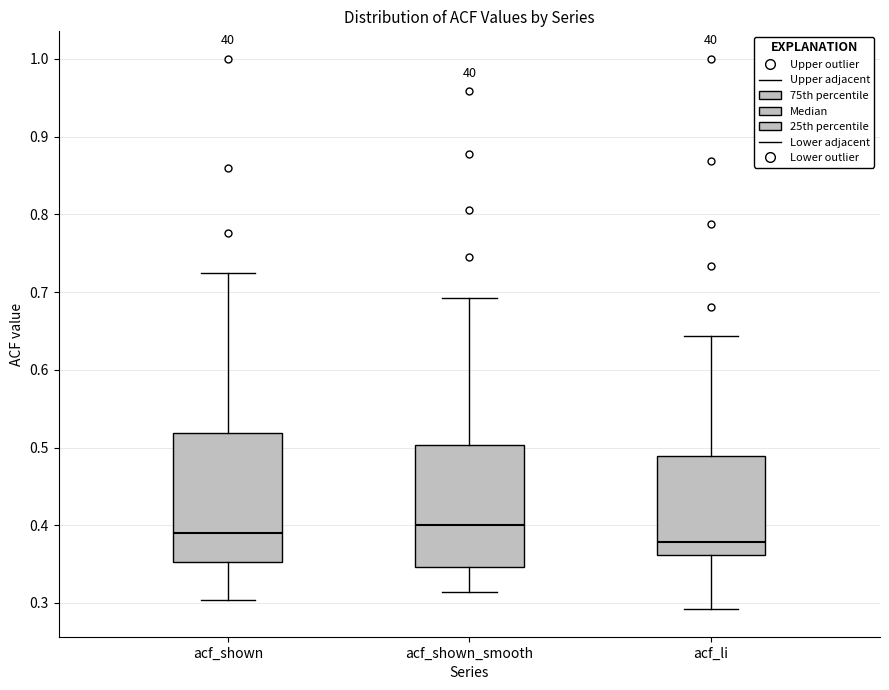

Reading left to right, read every box against the y-axis: the position of its median line, the range the box covers, and the ends of its whiskers. The values are not printed on the chart, so give them approximately, as read against the axis.

acf_shown: median 0.39, box 0.35 to 0.52, whiskers 0.30 to 0.72
acf_shown_smooth: median 0.40, box 0.35 to 0.50, whiskers 0.31 to 0.69
acf_li: median 0.38, box 0.36 to 0.49, whiskers 0.29 to 0.64